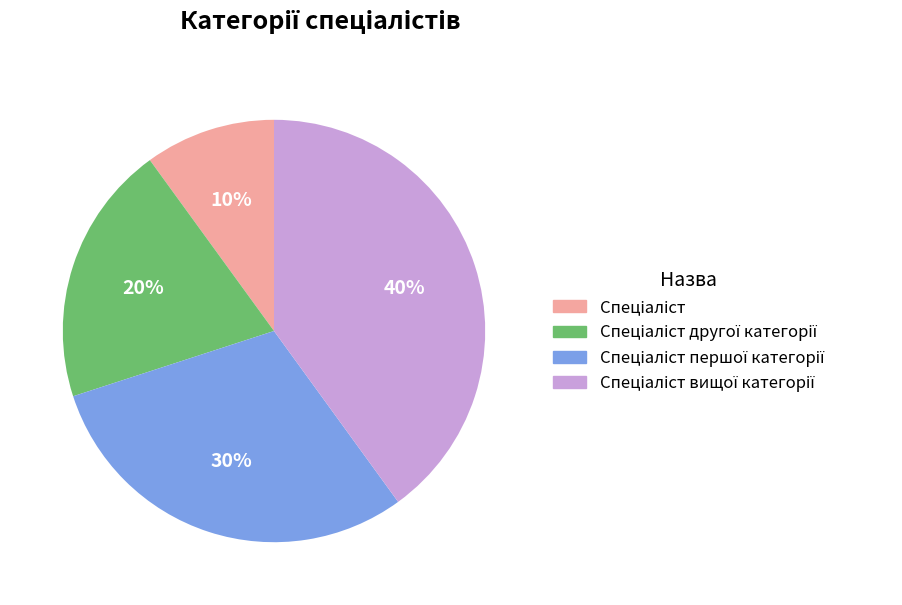

Is there any slice that represents more than half of the pie?

No